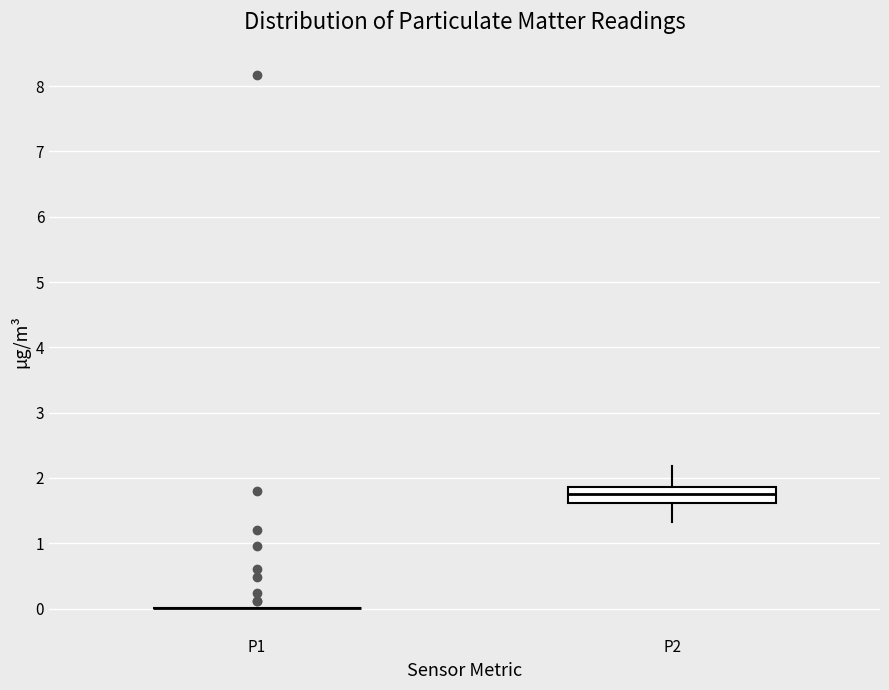

Reading left to right, transcribe this box plot: for each box, give where its median line is, the range the box spans, and where its two whiskers end, as read against the y-axis. The values are not printed on the chart, so give them approximately, as read against the axis.

P1: box collapsed to a line at 0.0, whiskers 0.0 to 0.0
P2: median 1.8, box 1.6 to 1.9, whiskers 1.3 to 2.2